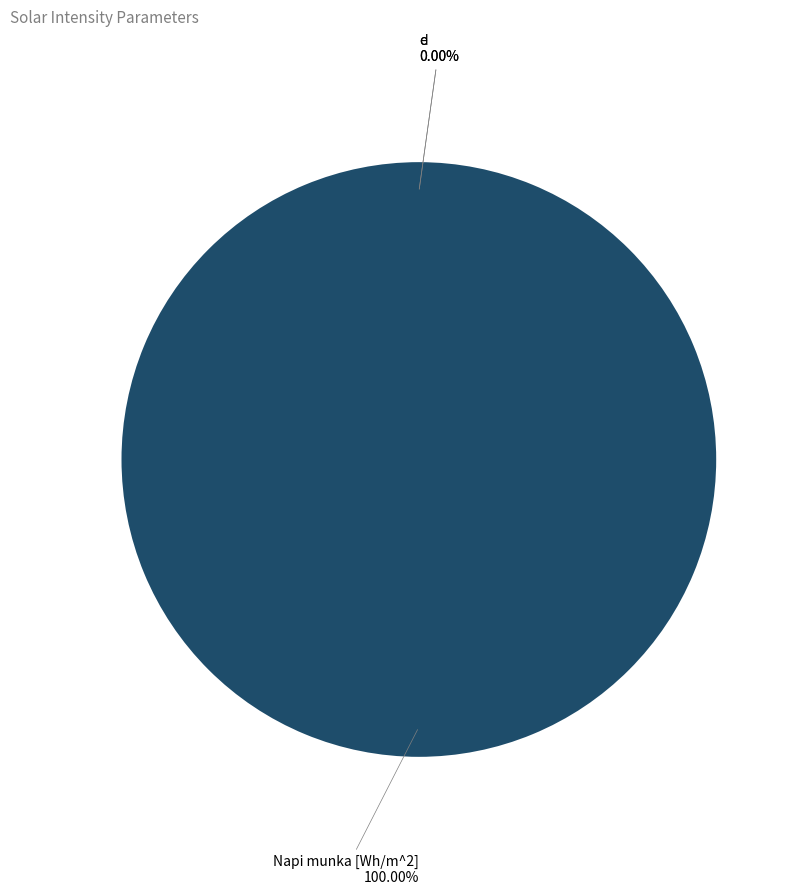

What is the smallest slice in the pie chart?

e